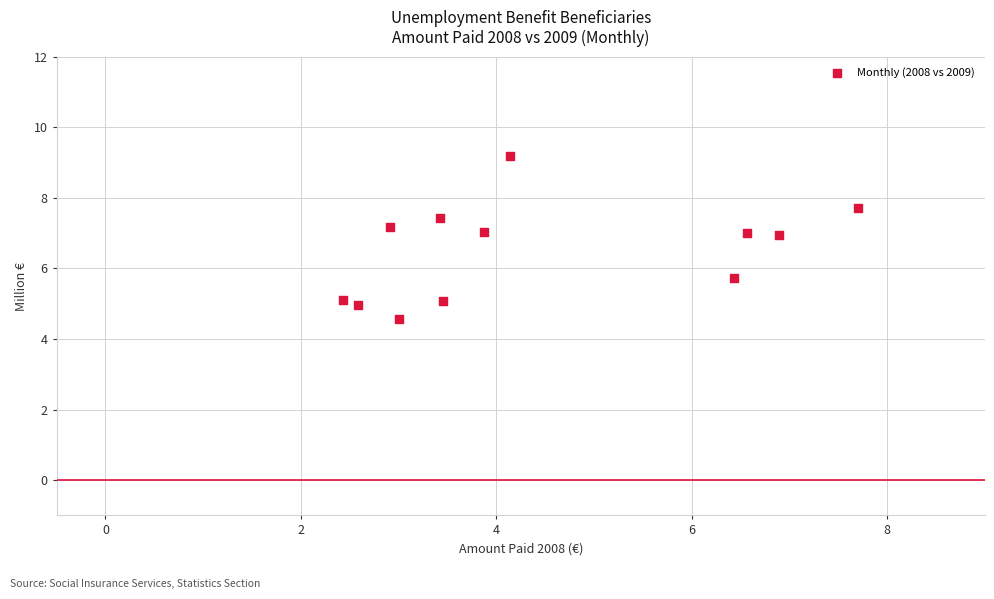

What is the average X value?

4.5